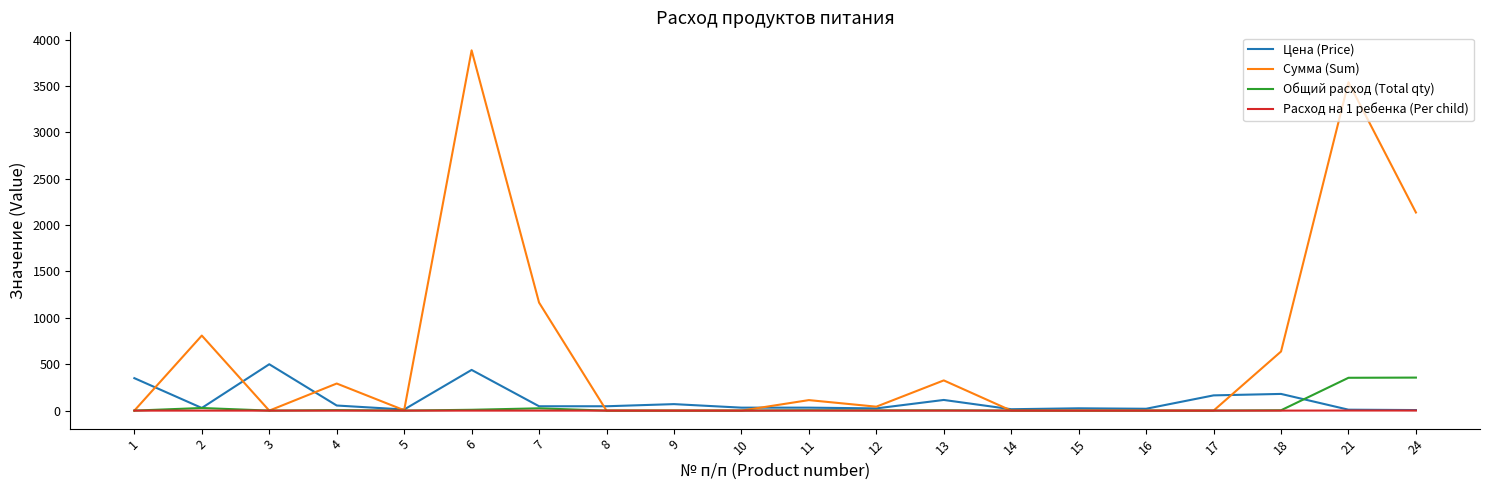

Which series changed the most between 6 and 13?

Сумма (Sum)